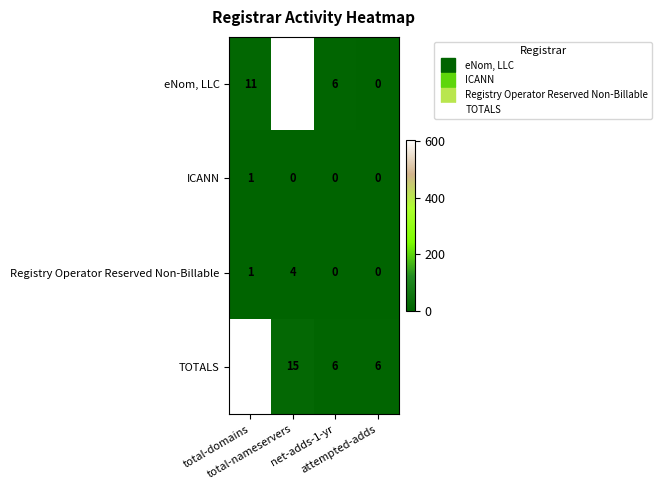

What is the spread (max minus min) of values at net-adds-1-yr?

6